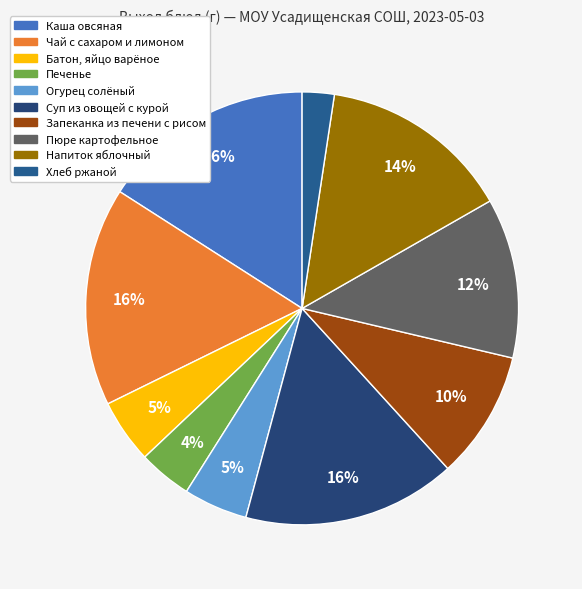

Count the number of slices in the pie.

10